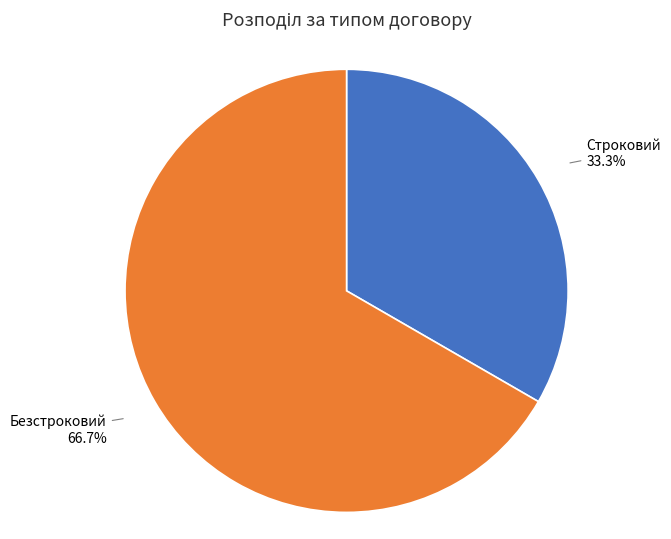

Which slice is the smallest?

Строковий